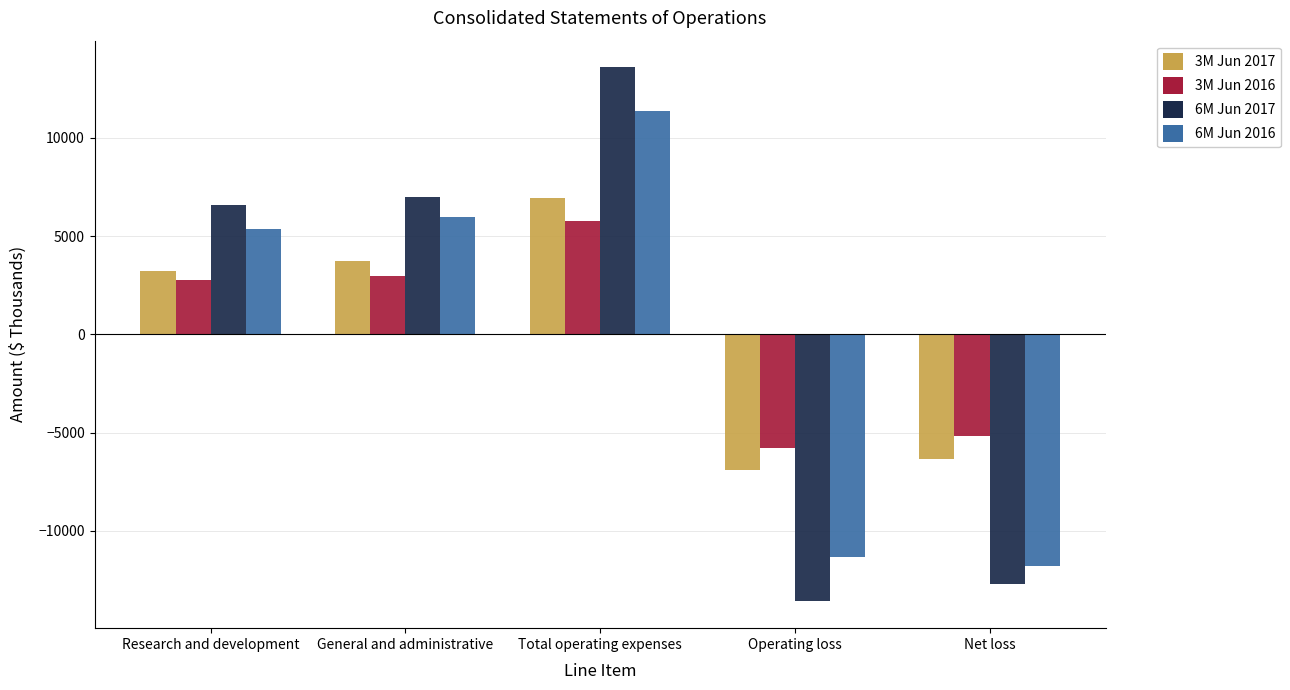

What is the label of the 4th bar from the left?

Operating loss